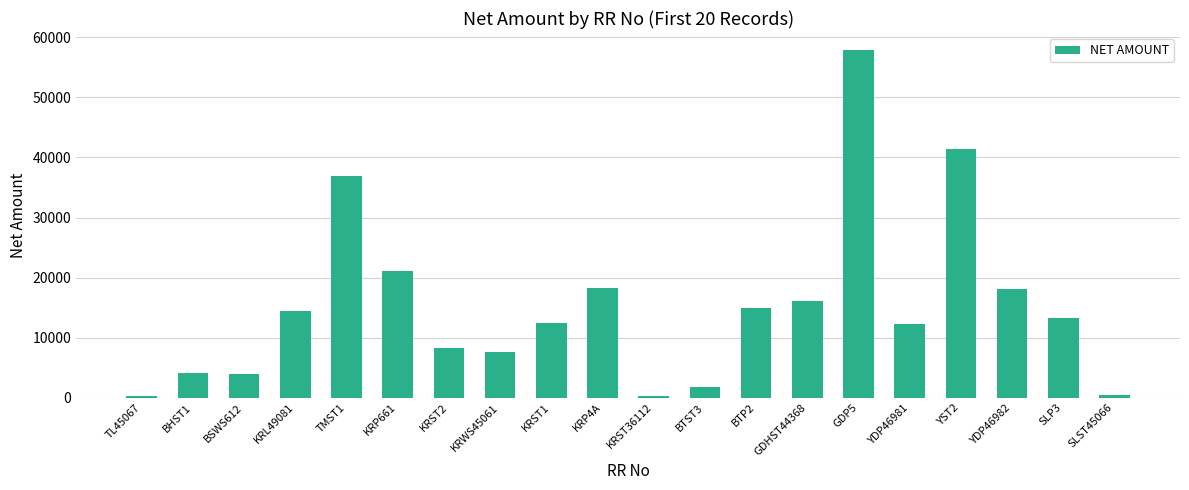

What position from the right is KRWS45061?

13